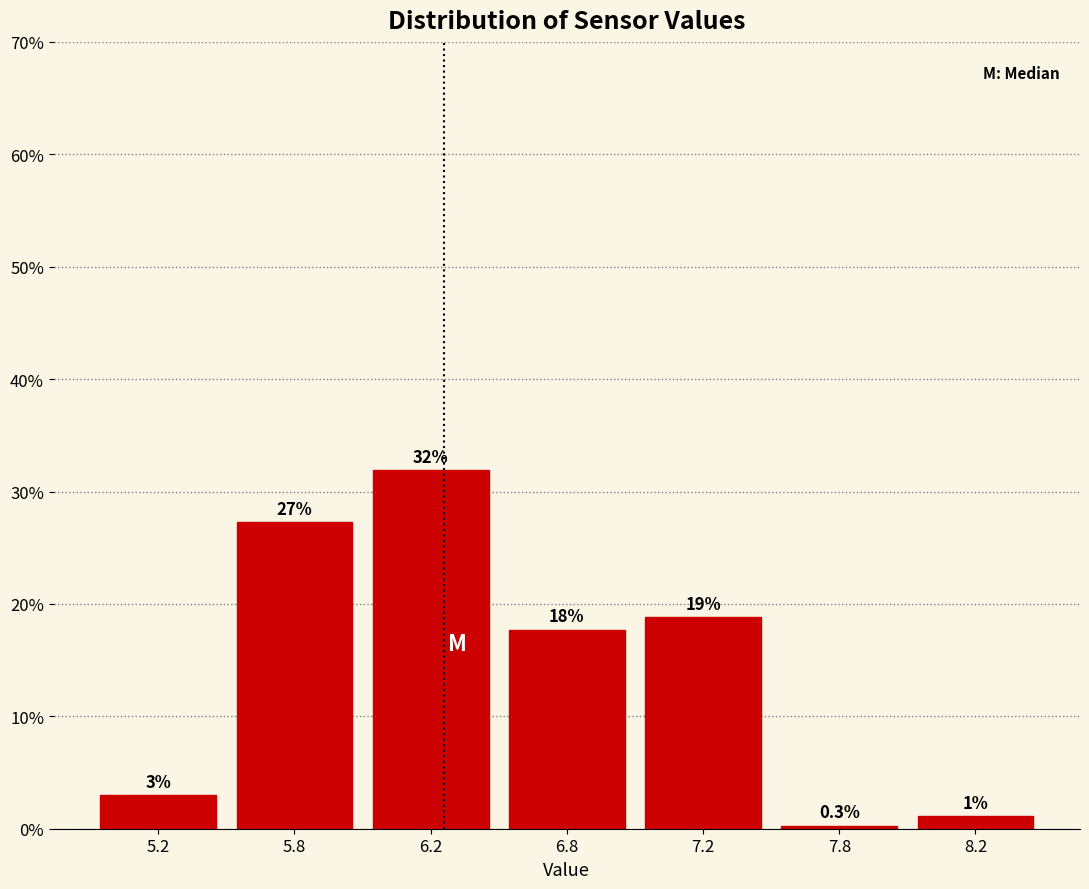

How many bars are there in total?

7